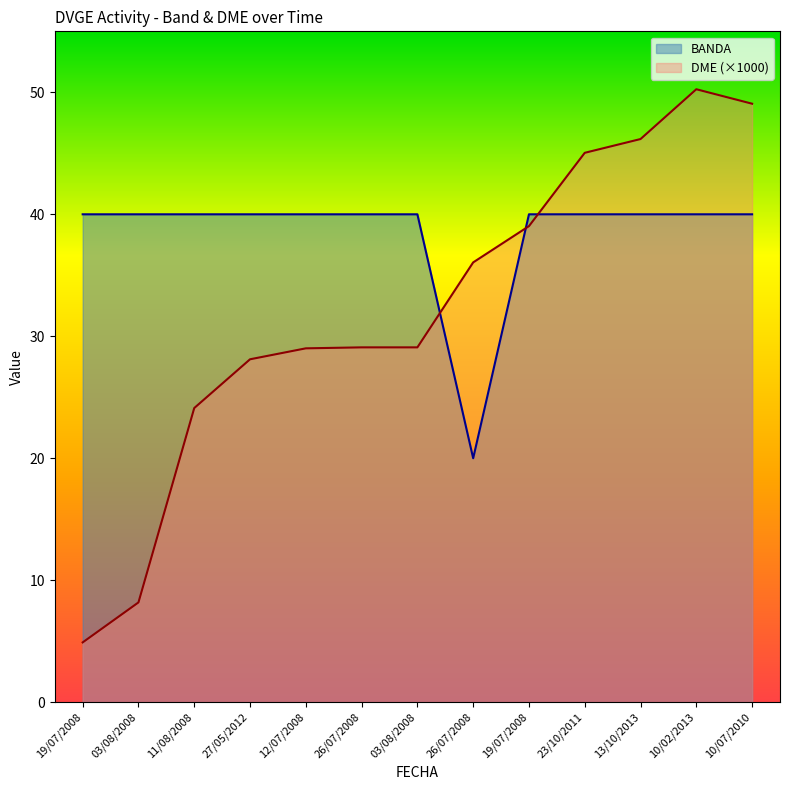

What is the sum of the BANDA values at 03/08/2008 and 10/02/2013?

80.0